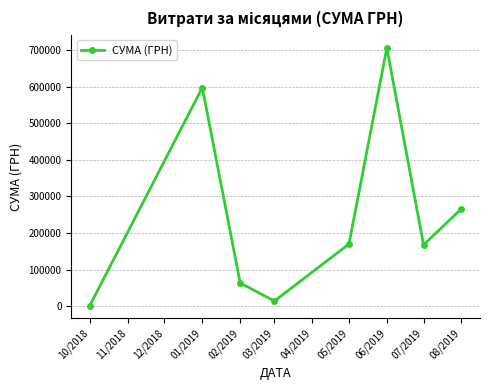

What is the average value?

248319.7